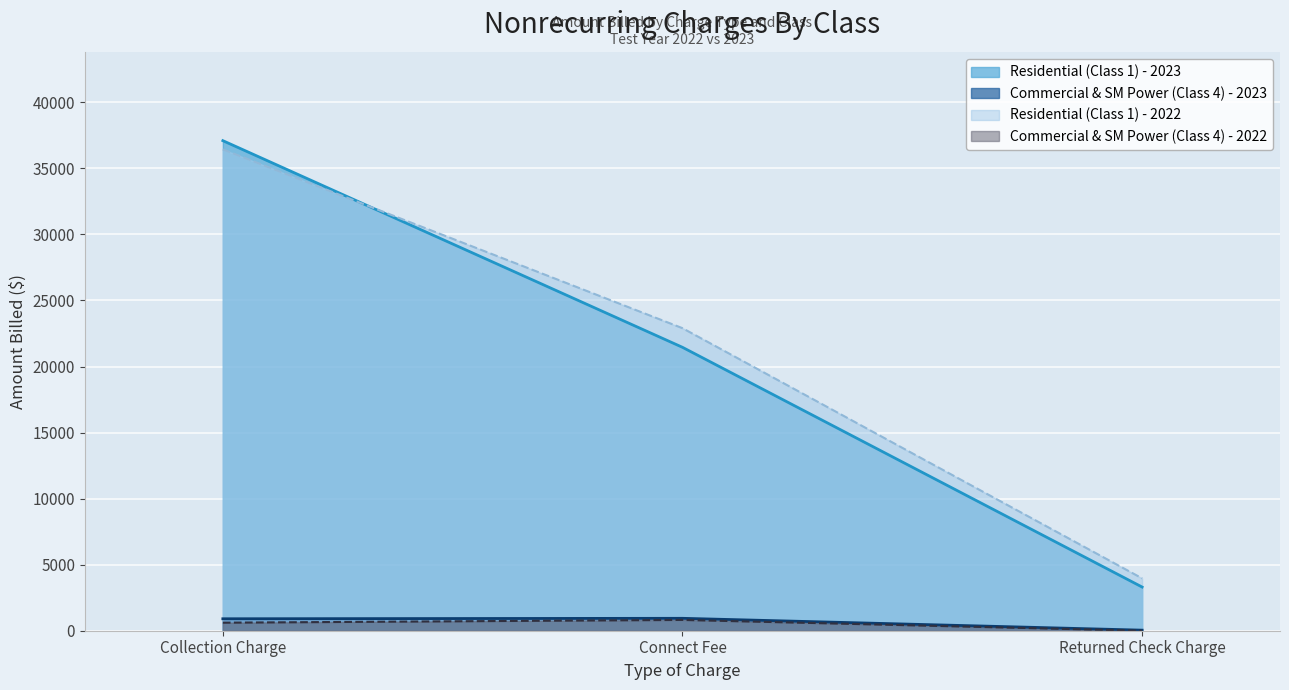

True or false: Residential (Class 1) - 2023 has a value of 1805.0 at Returned Check Charge.

False